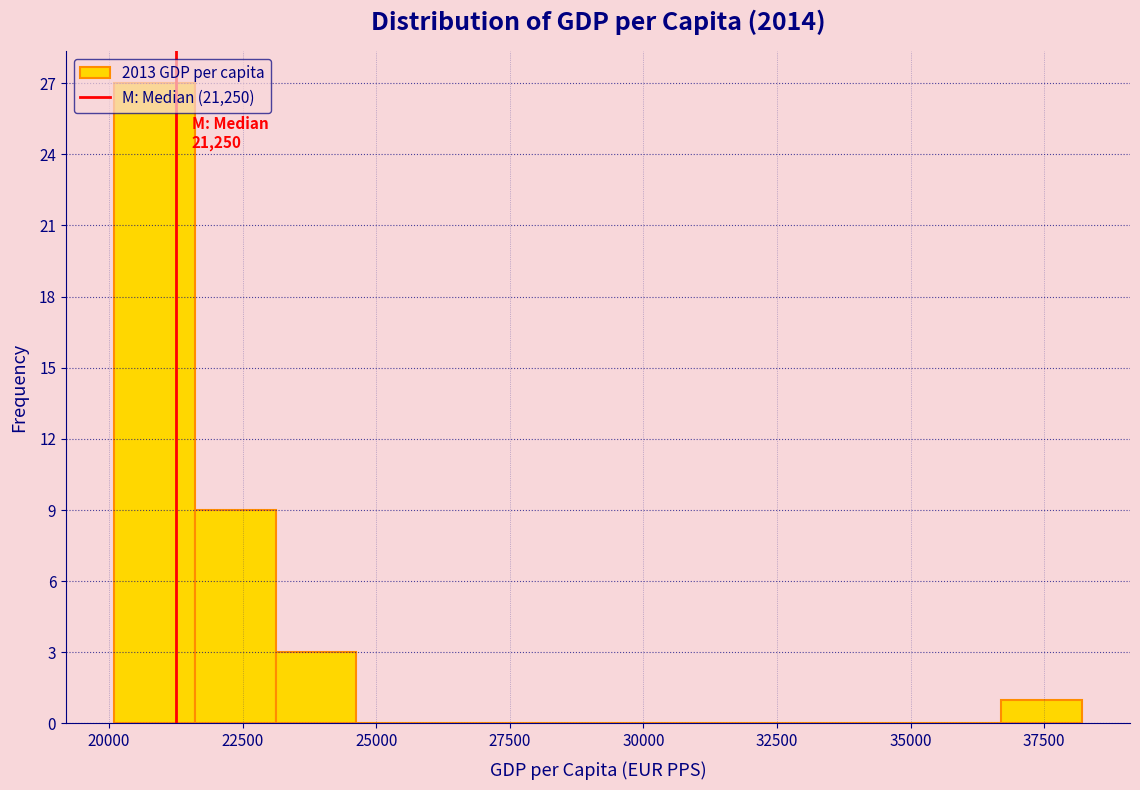

Read against the x-axis, roughly where is the centre of the tallest bar?

21000